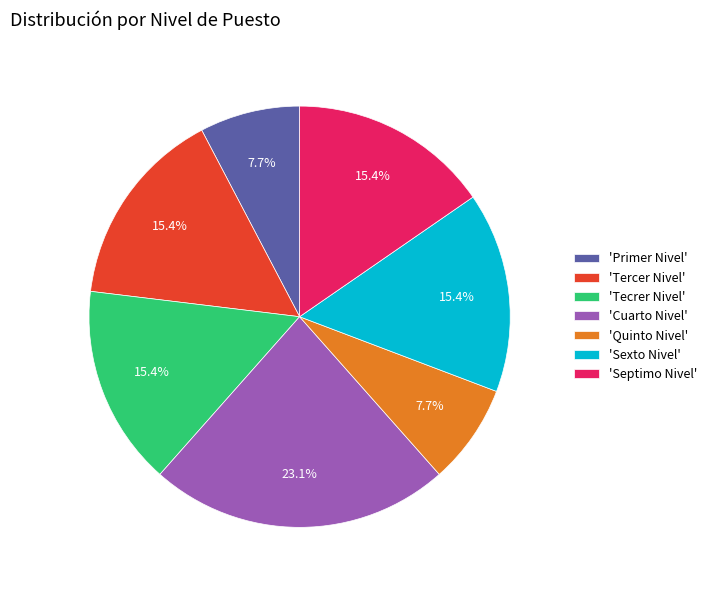

To the nearest percent, what is the difference between the largest and smallest slice percentages?

15%